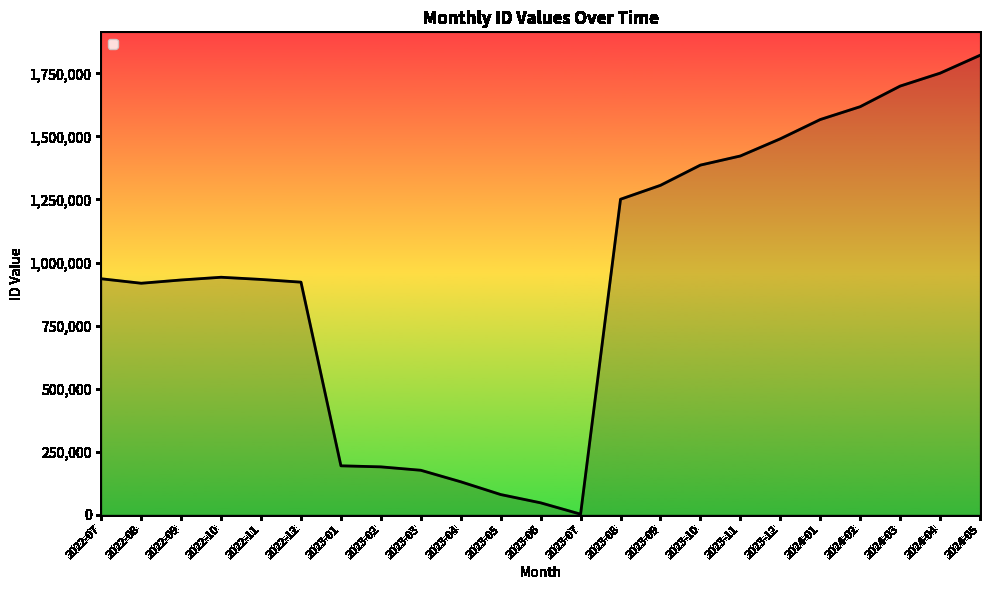

What is the change in value from 2023-08 to 2023-10?

+135509